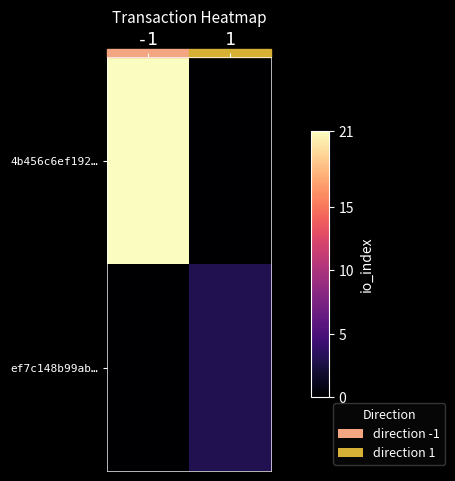

What is the total value across all series at -1?

21